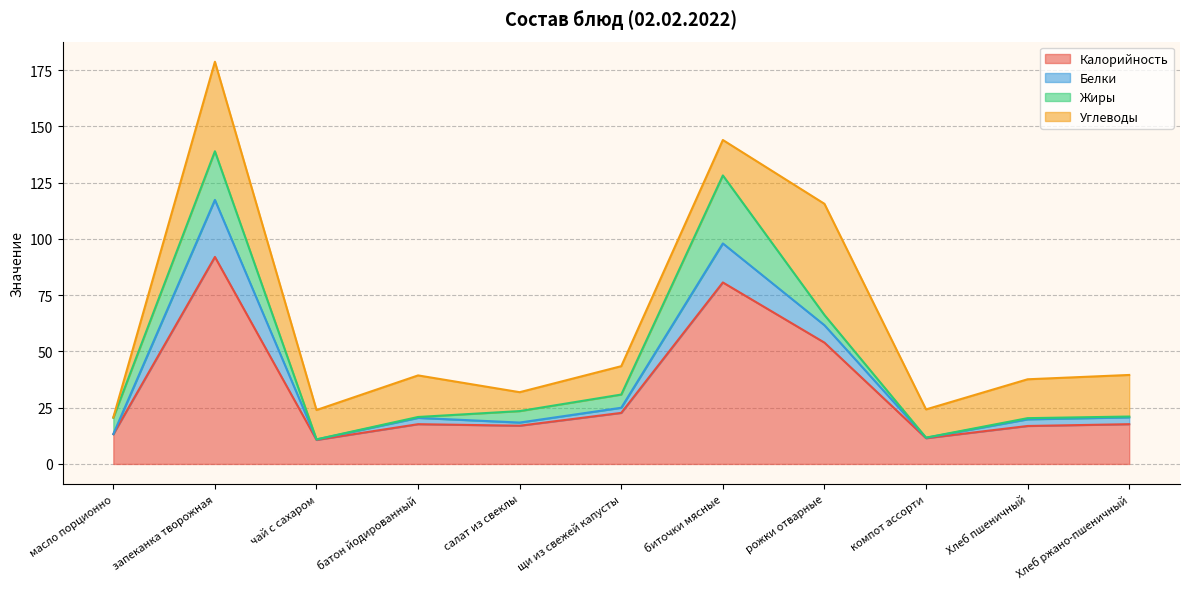

What is the minimum value for Калорийность?

10.7